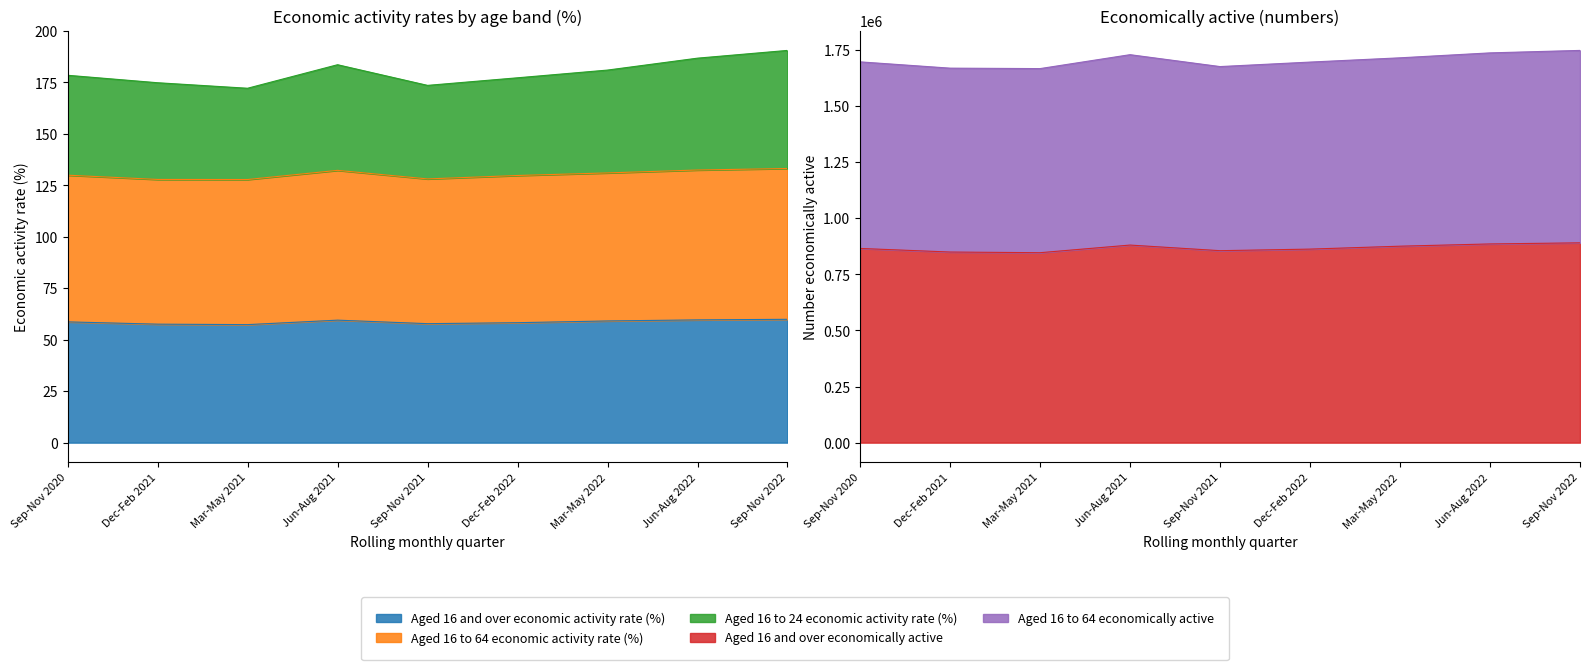

At which label is Aged 16 and over economic activity rate (%) closest to 58?

Sep-Nov 2021